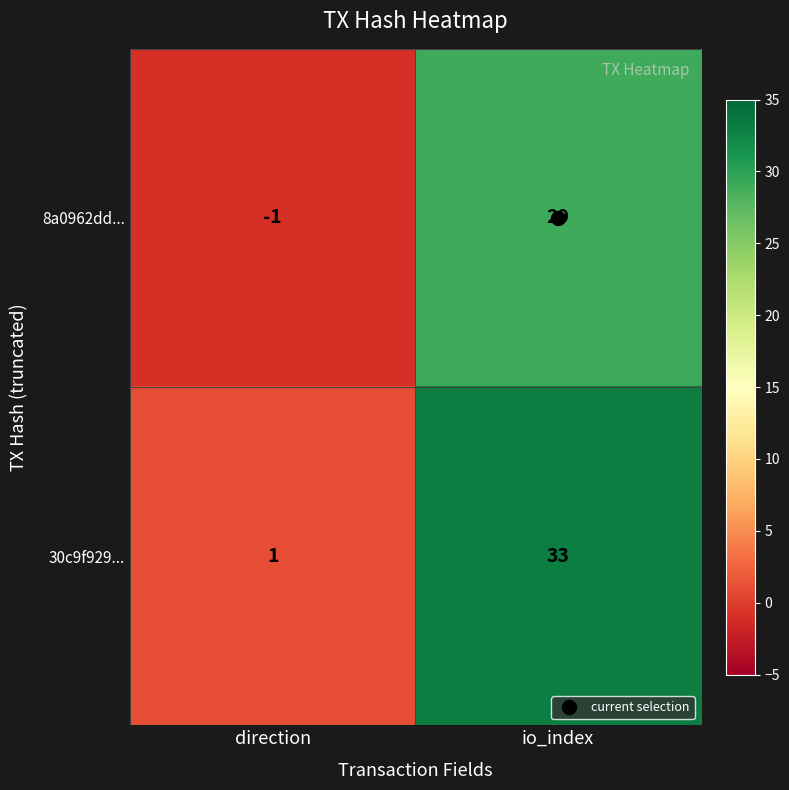

Rank the categories by 8a0962dd... value from highest to lowest.

io_index, direction